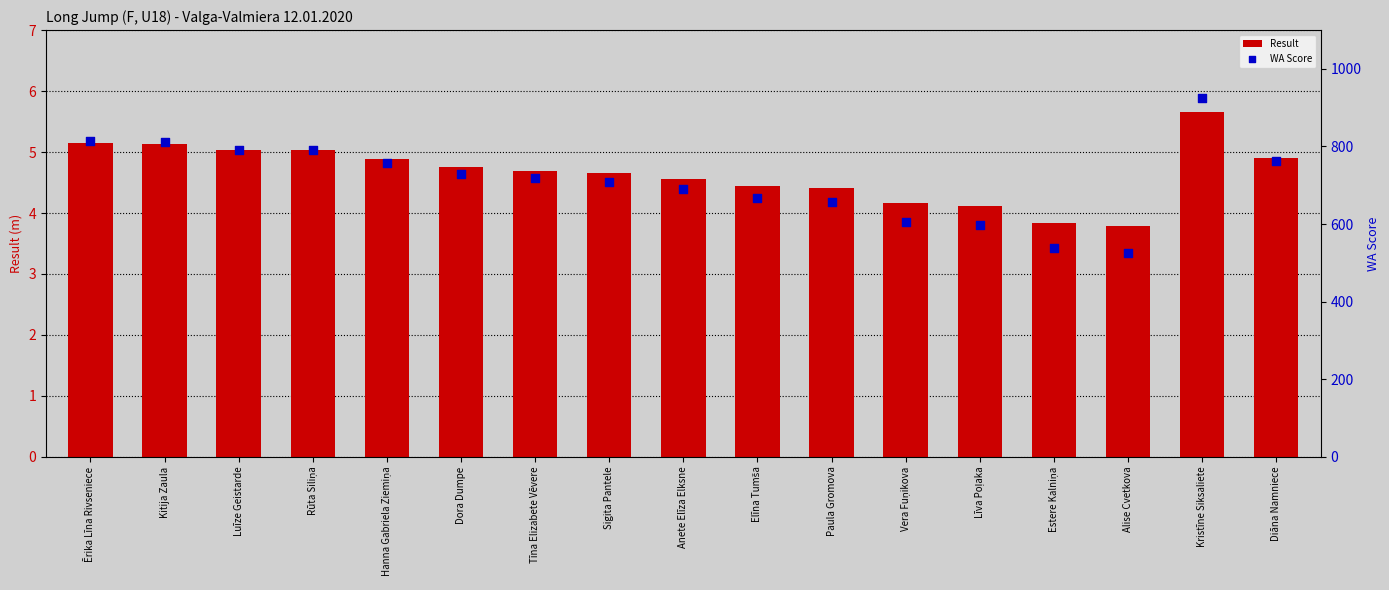

Which series contains the highest Y value?

WA Score